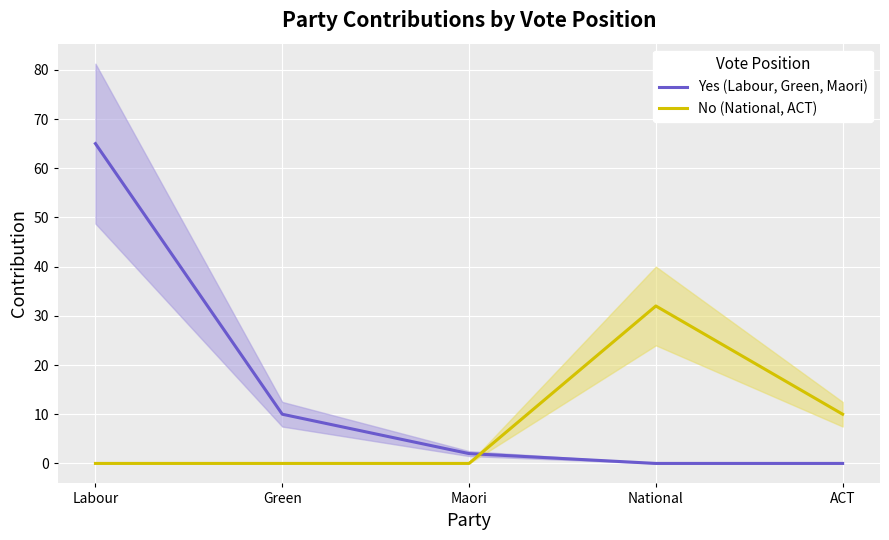

Reading left to right, what are all the values shown in this chart?

Yes (Labour, Green, Maori): 65	10	2	0	0
No (National, ACT): 0	0	0	32	10